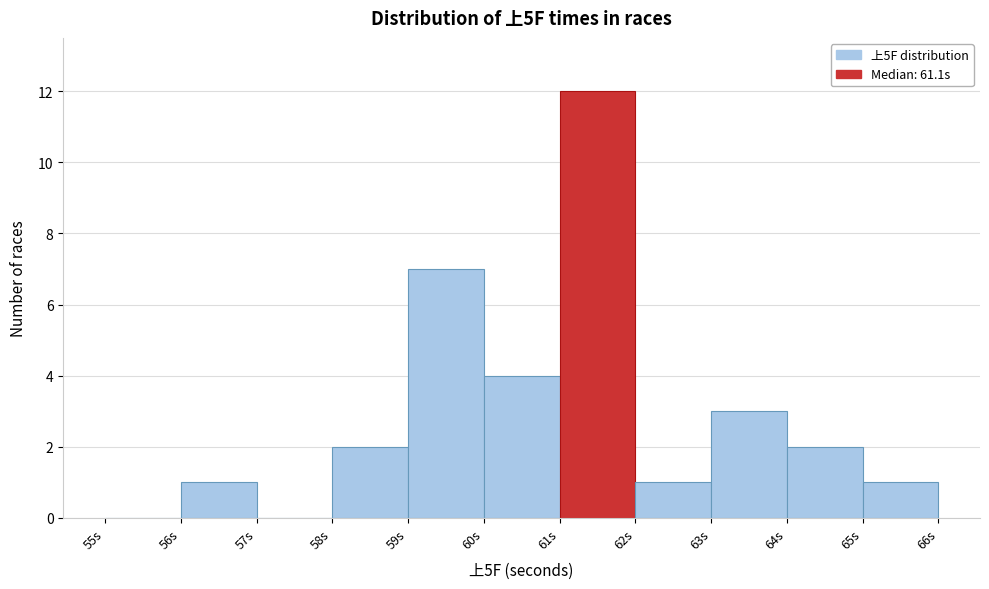

What is the height of the bar covering 65 to 66 on the x-axis? The values are not printed on the chart, so give them approximately, as read against the axis.

1